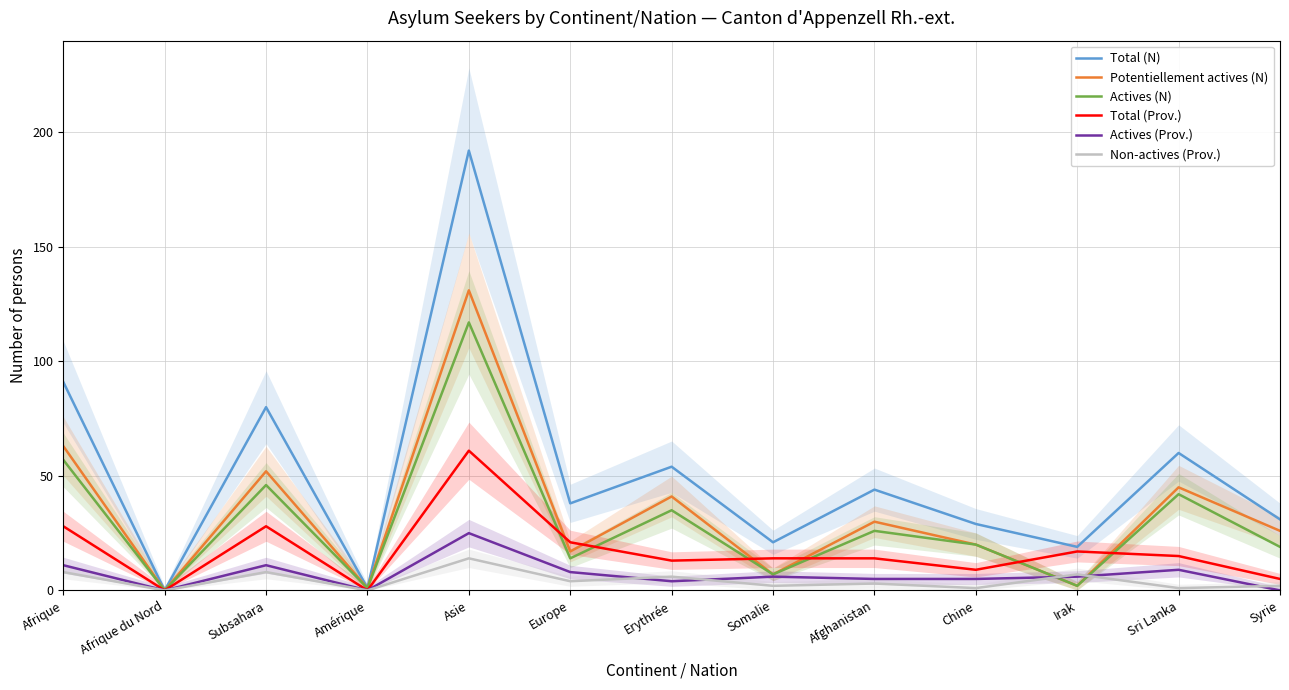

Reading right to left, transcribe all the data shown in this chart.

Total (N): 31	60	19	29	44	21	54	38	192	1	80	0	91
Potentiellement actives (N): 26	45	2	20	30	7	41	17	131	1	52	0	63
Actives (N): 19	42	2	20	26	7	35	14	117	1	46	0	57
Total (Prov.): 5	15	17	9	14	14	13	21	61	0	28	0	28
Actives (Prov.): 0	9	6	5	5	6	4	8	25	0	11	0	11
Non-actives (Prov.): 2	1	7	1	3	2	6	4	14	0	8	0	8